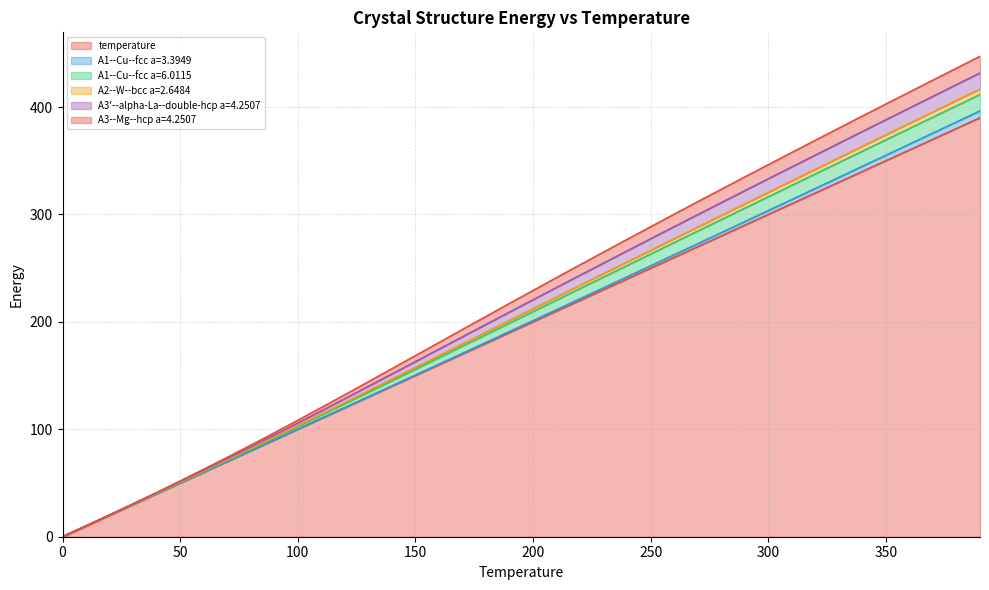

What is the highest value of the temperature series?

390.0